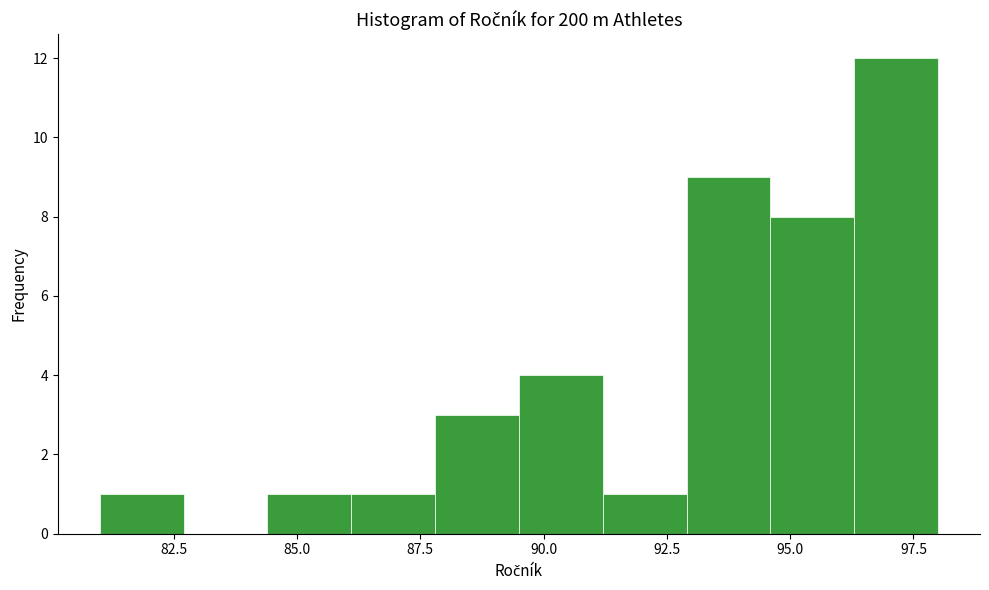

Around what value on the x-axis is the tallest bar? Give the approximate position of its centre, as read against the axis.

97.0